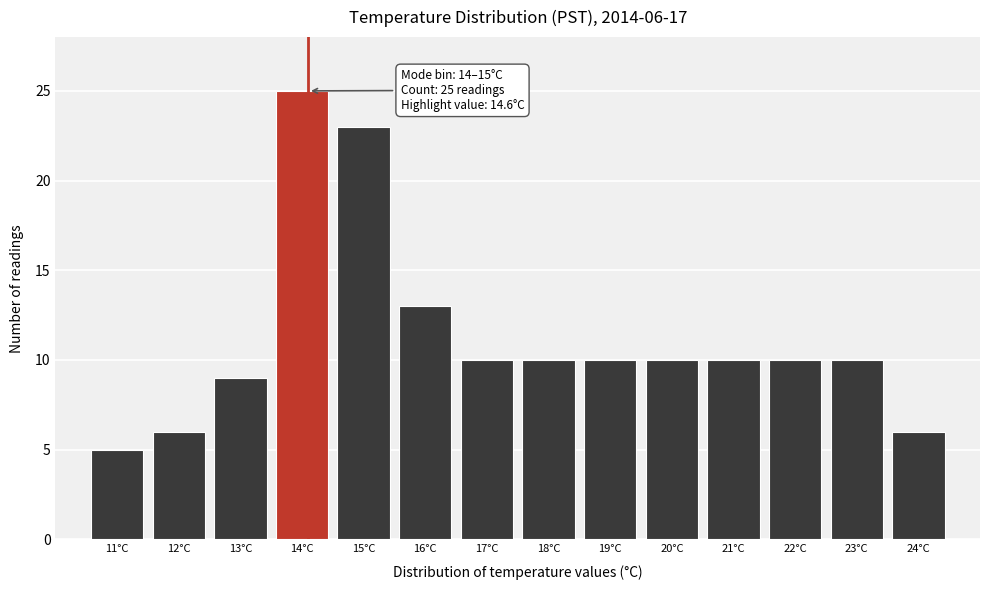

Reading right to left, list all the values displayed in this chart.

6	10	10	10	10	10	10	10	13	23	25	9	6	5